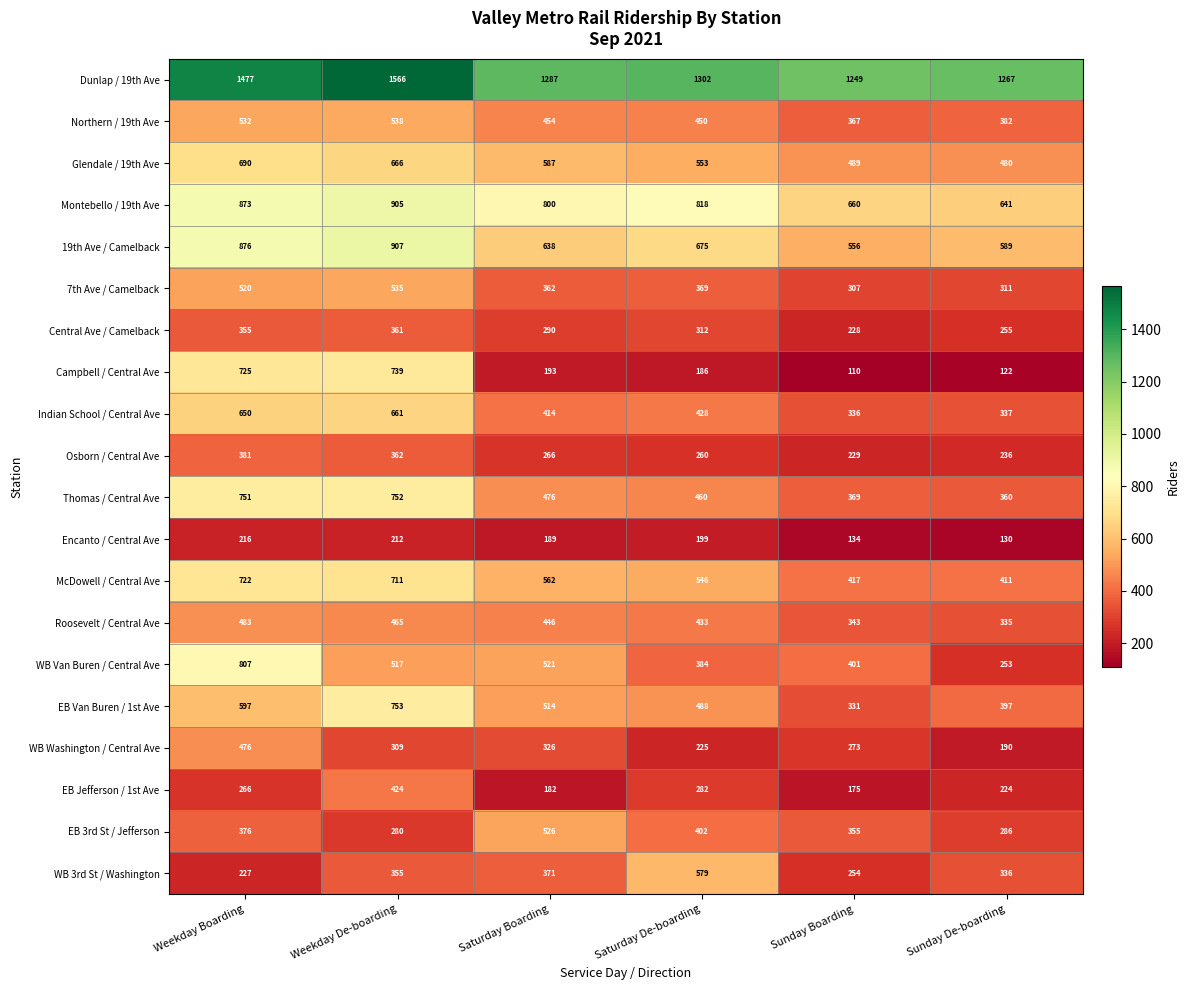

At Sunday De-boarding, list the series in order from smallest to largest.

Campbell / Central Ave, Encanto / Central Ave, WB Washington / Central Ave, EB Jefferson / 1st Ave, Osborn / Central Ave, WB Van Buren / Central Ave, Central Ave / Camelback, EB 3rd St / Jefferson, 7th Ave / Camelback, Roosevelt / Central Ave, WB 3rd St / Washington, Indian School / Central Ave, Thomas / Central Ave, Northern / 19th Ave, EB Van Buren / 1st Ave, McDowell / Central Ave, Glendale / 19th Ave, 19th Ave / Camelback, Montebello / 19th Ave, Dunlap / 19th Ave